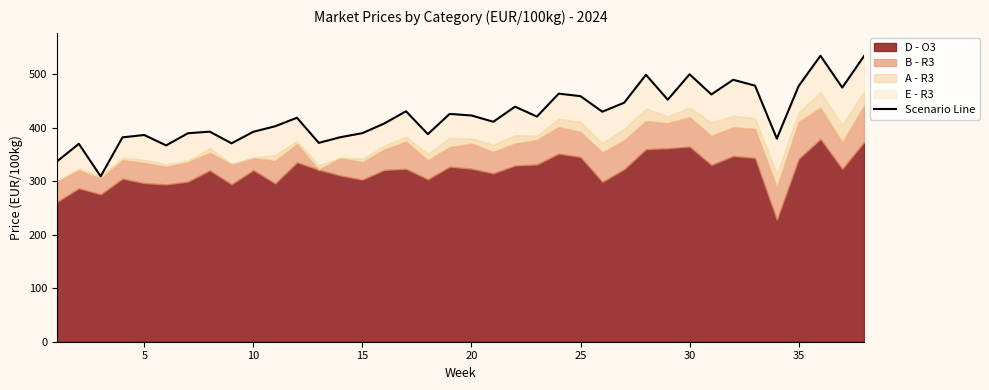

The value at 25 is 659.3. True or false?

False